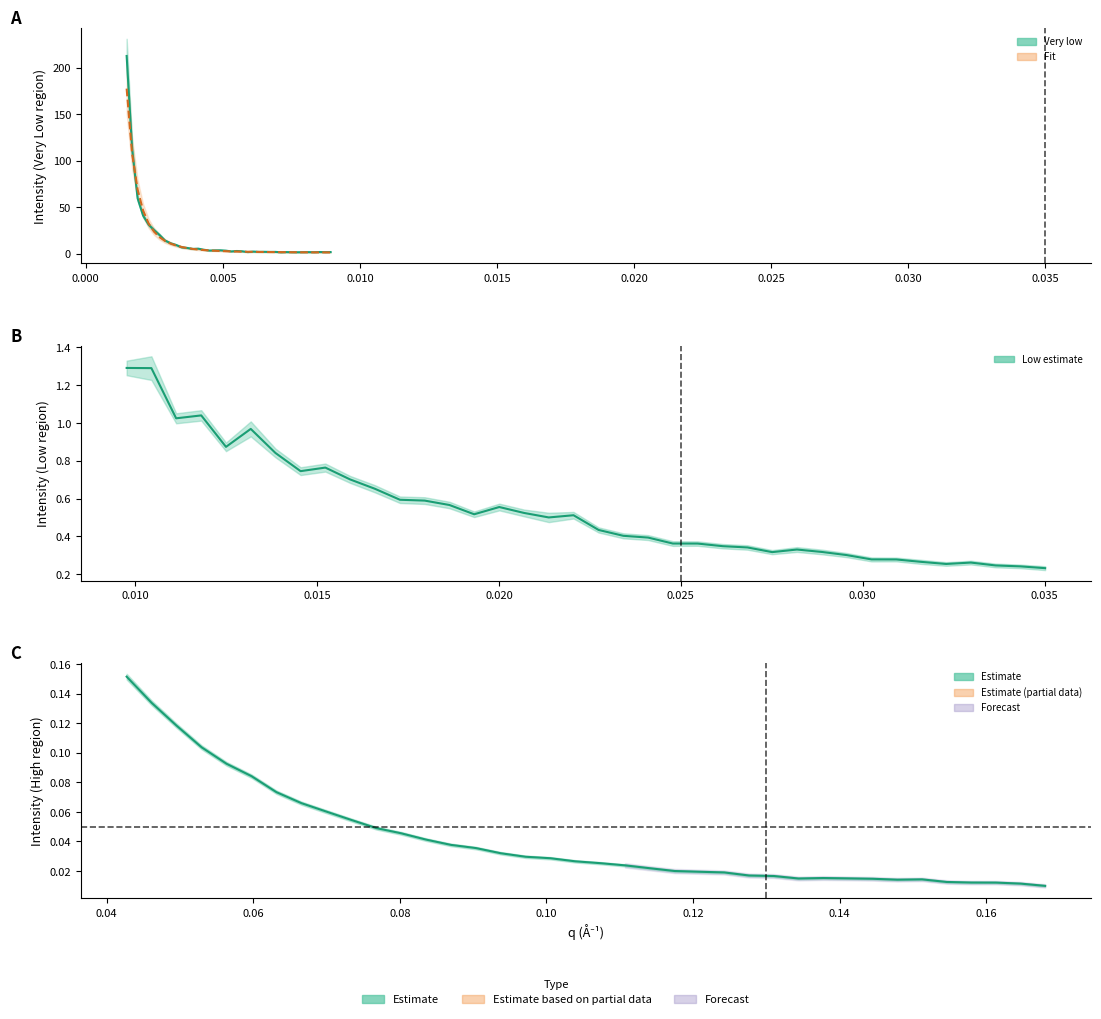

True or false: High (mean) and Very low (mean) intersect in this chart.

False